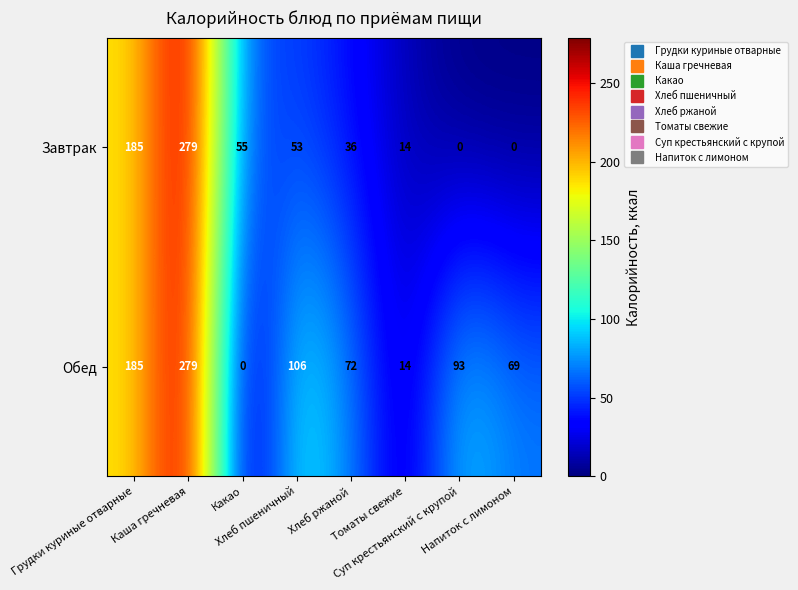

What is the maximum value shown in the chart?

279